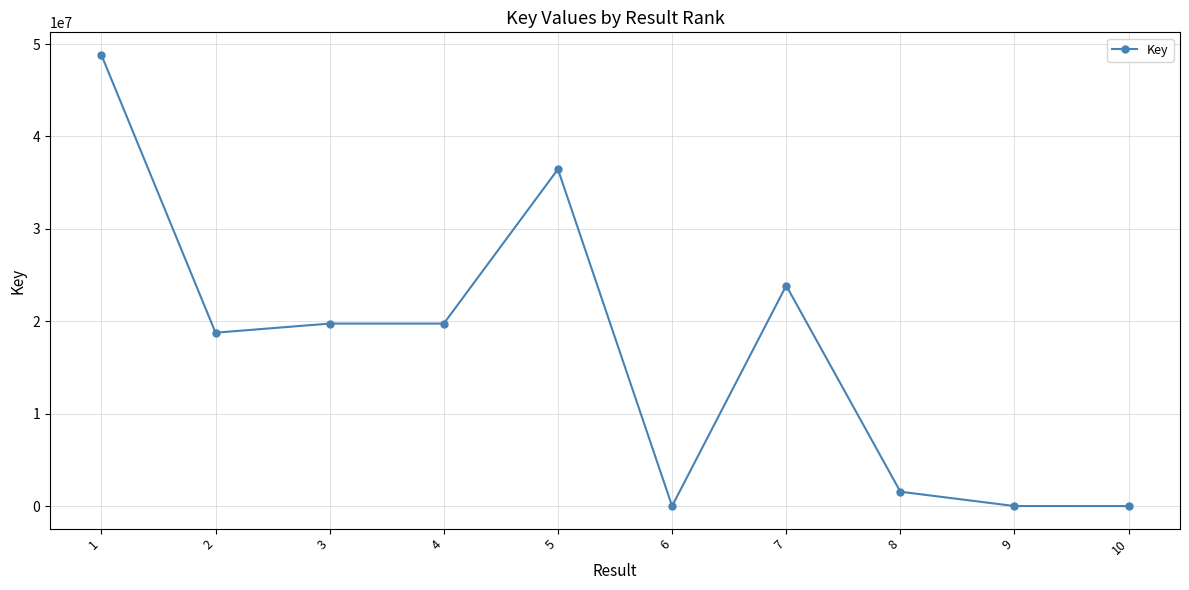

Which label corresponds to the largest value in the chart?

1